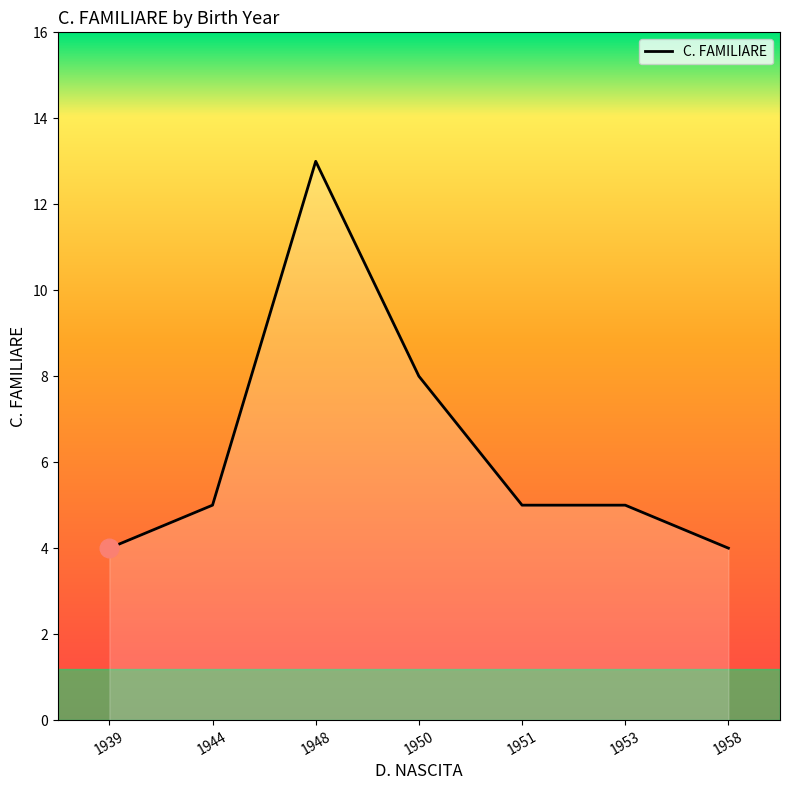

Between 1948 and 1944, which is larger?

1948